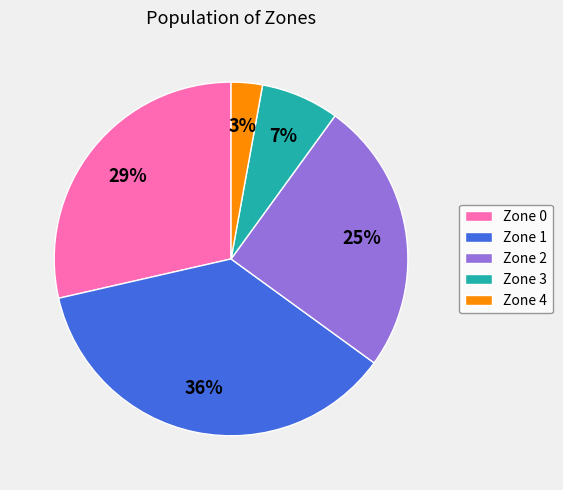

Count the number of slices in the pie.

5